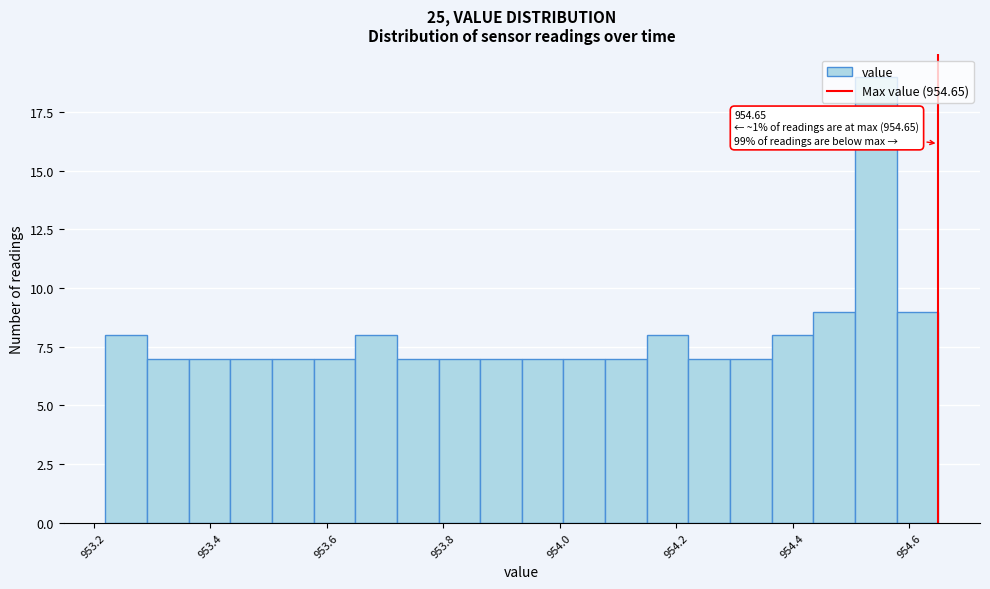

Around what value on the x-axis is the tallest bar? Give the approximate position of its centre, as read against the axis.

954.54